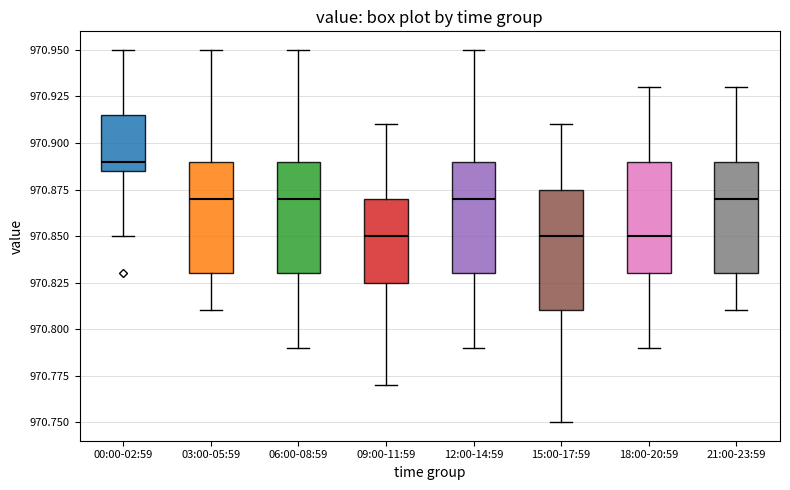

Which box's median line is the highest?

00:00-02:59